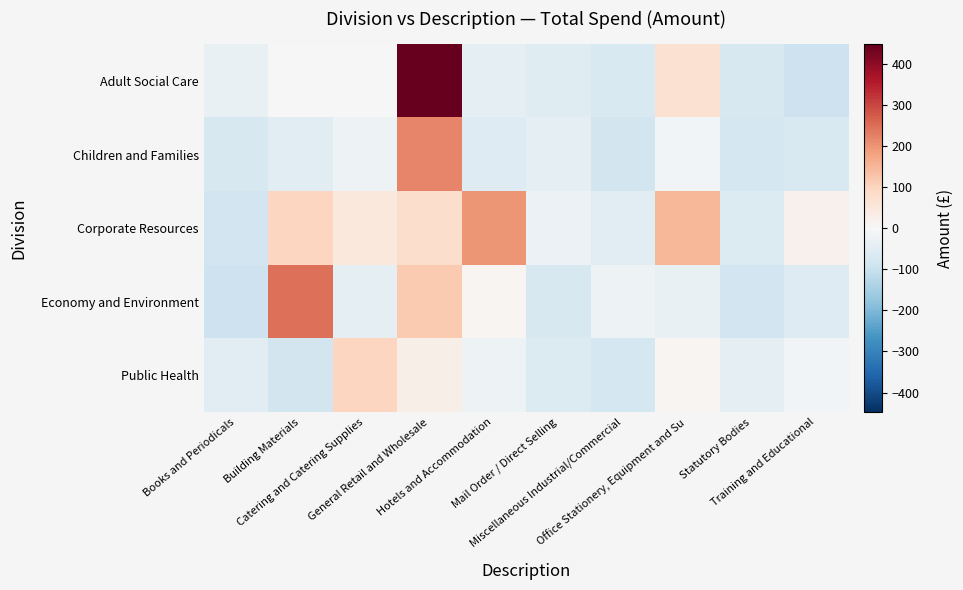

At how many categories does at least one series exceed 286?

1